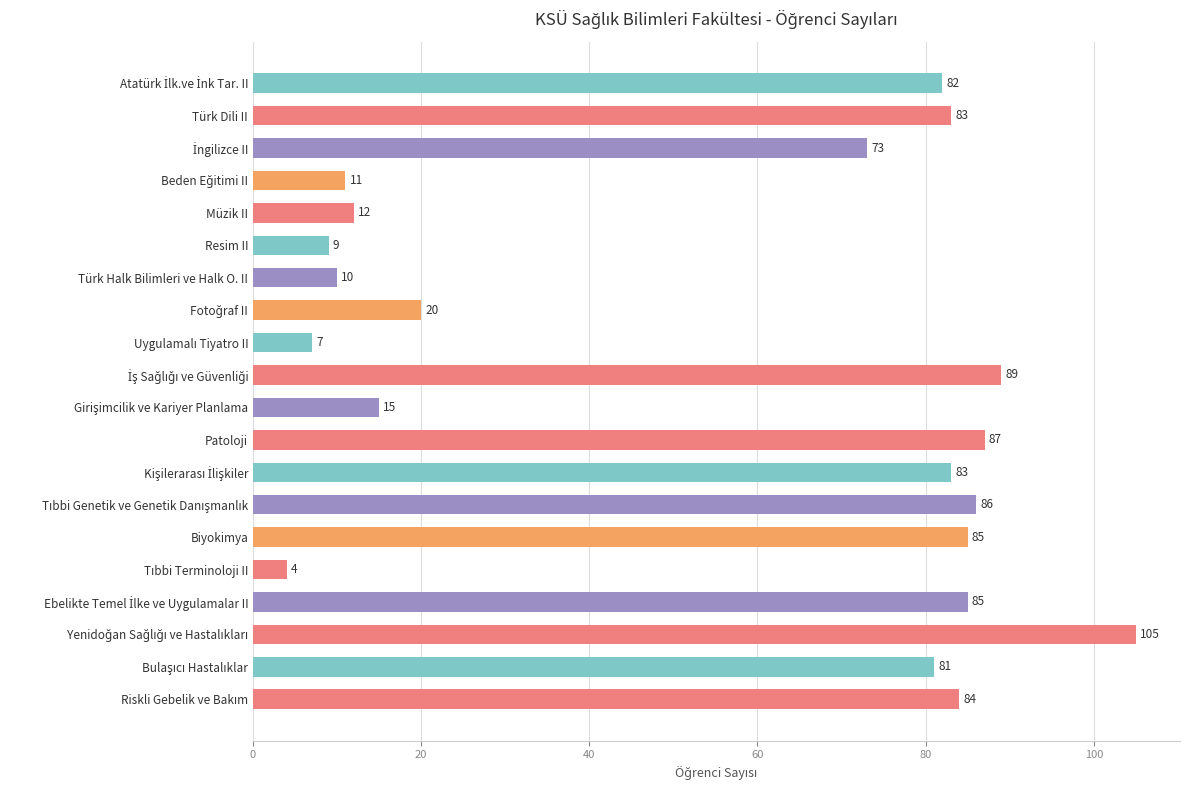

True or false: the data shows 87 at Patoloji.

True